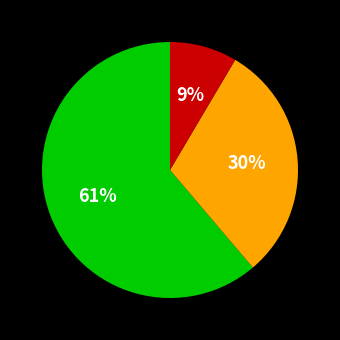

How many slices are in this pie chart?

3